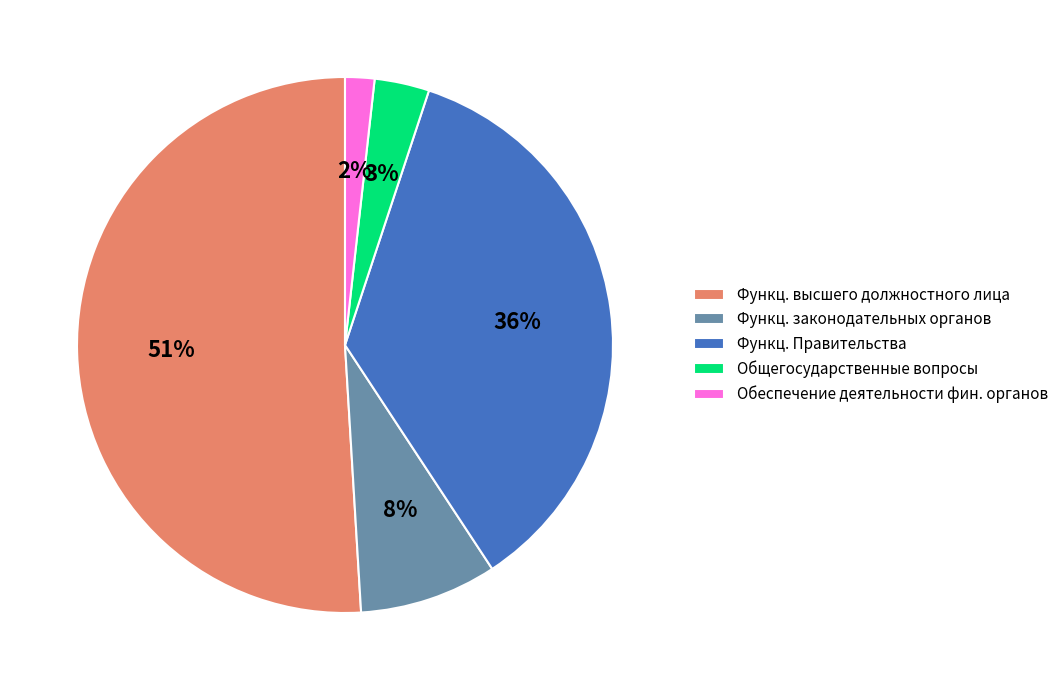

Is the sum of Функц. законодательных органов and Функц. высшего должностного лица greater than half?

Yes